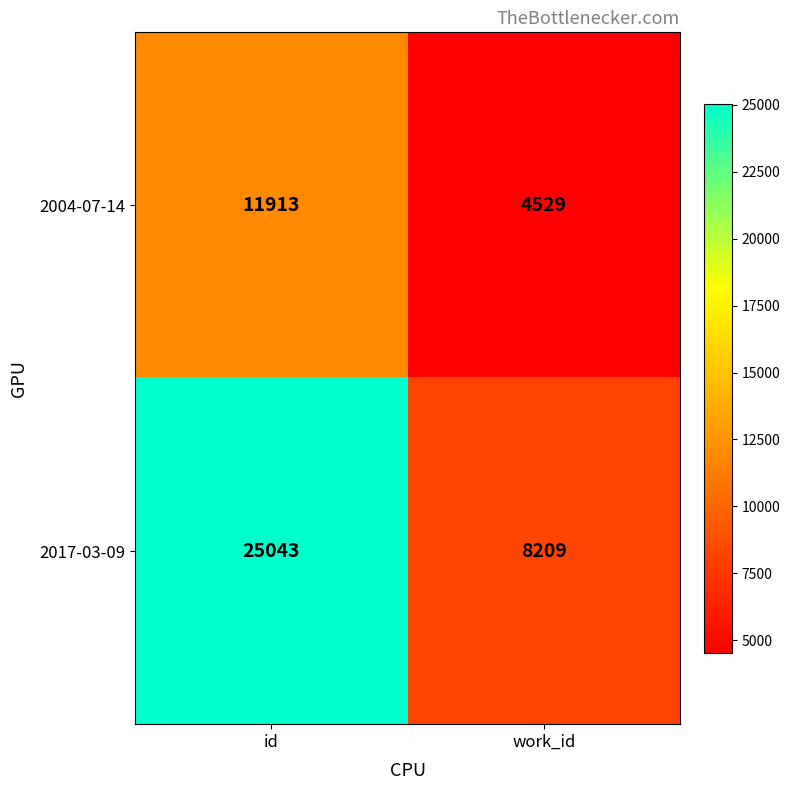

List the series in order of their overall mean, highest first.

2017-03-09, 2004-07-14